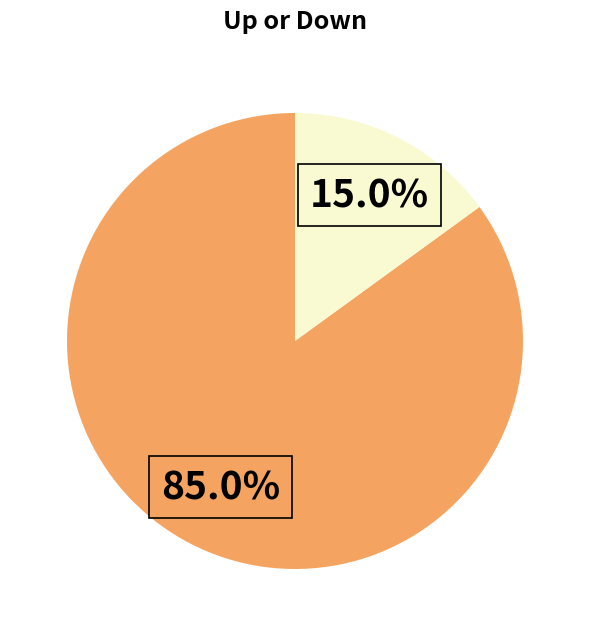

Is there a majority slice in this chart?

Yes